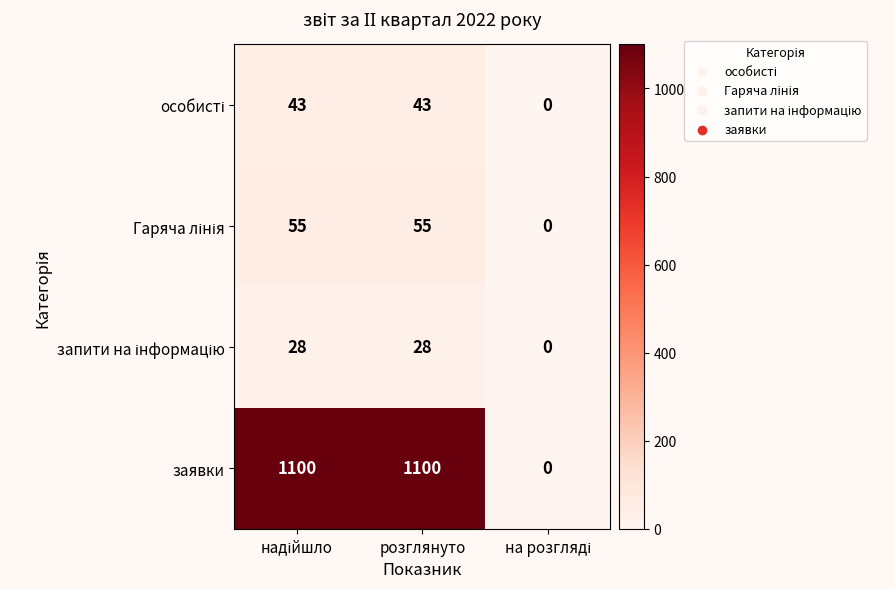

What is the maximum value shown in the chart?

1100